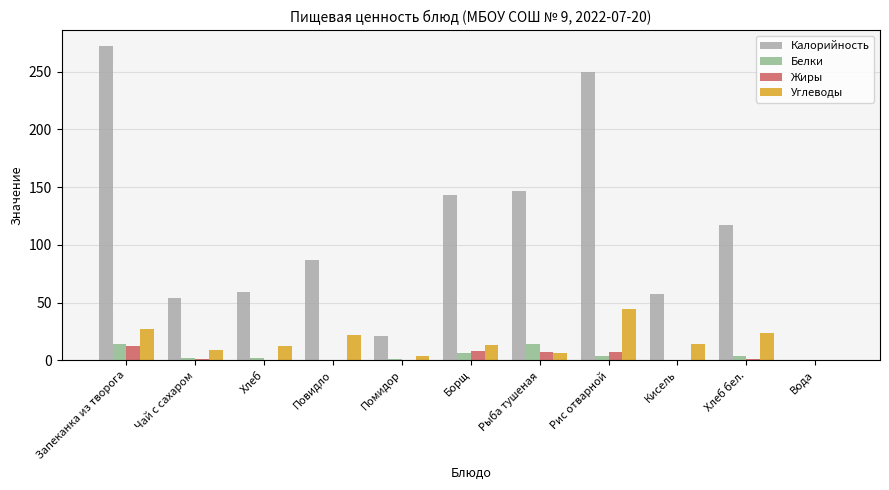

The value of Белки at Вода is 0.0. True or false?

True